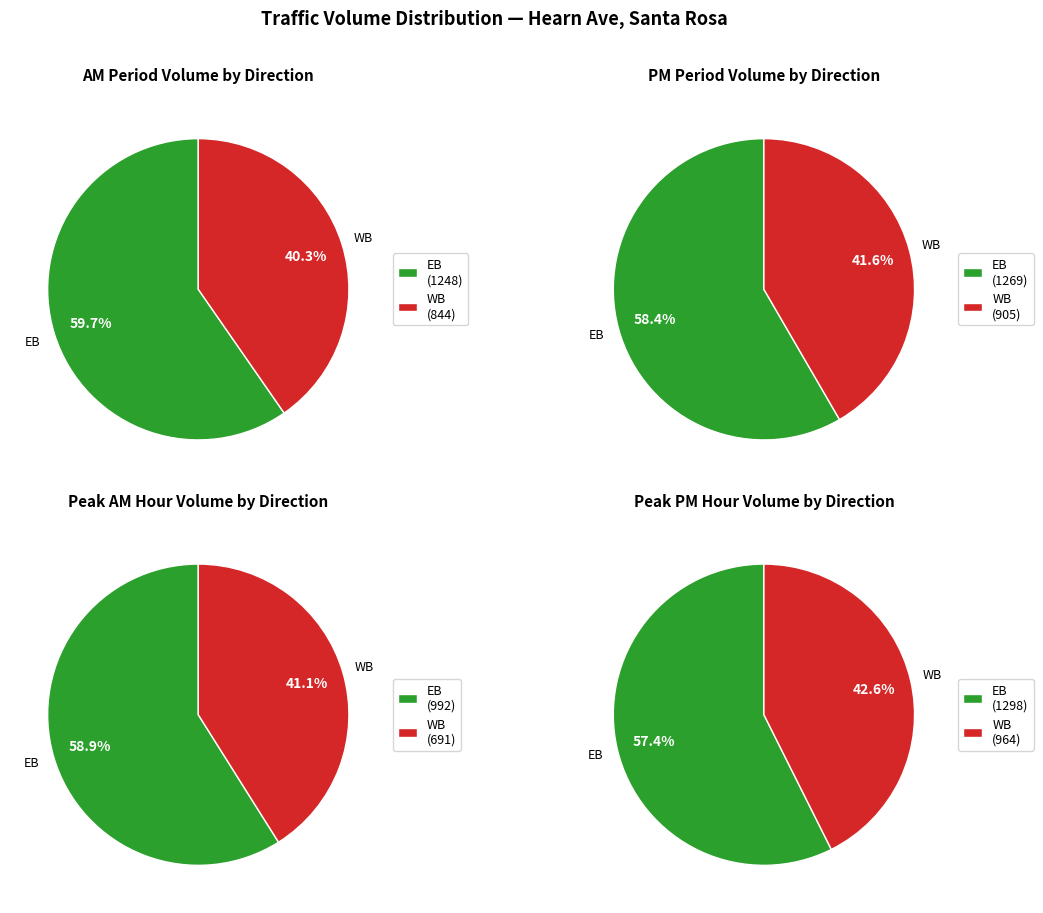

Does 21 represent more than half of the total?

No